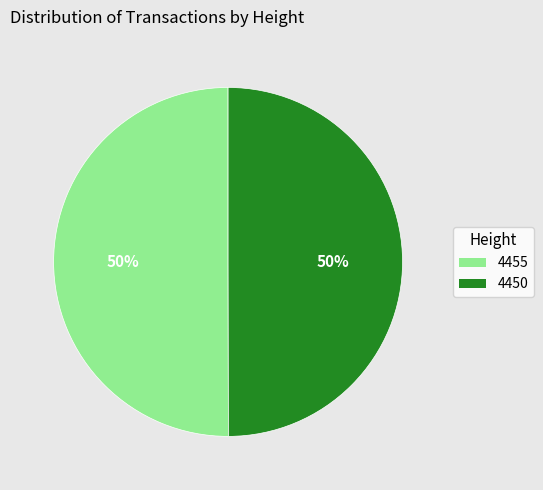

To the nearest percent, what percentage of the pie is 4450?

50%